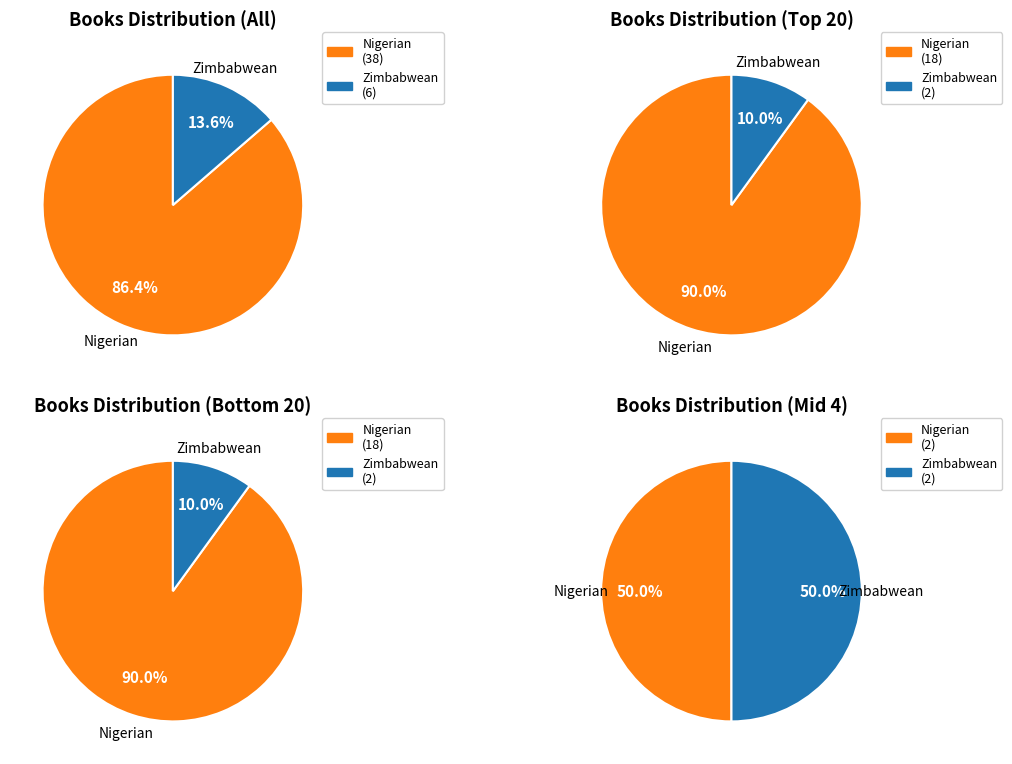

Which category has the smallest portion of the pie?

Zimbabwean